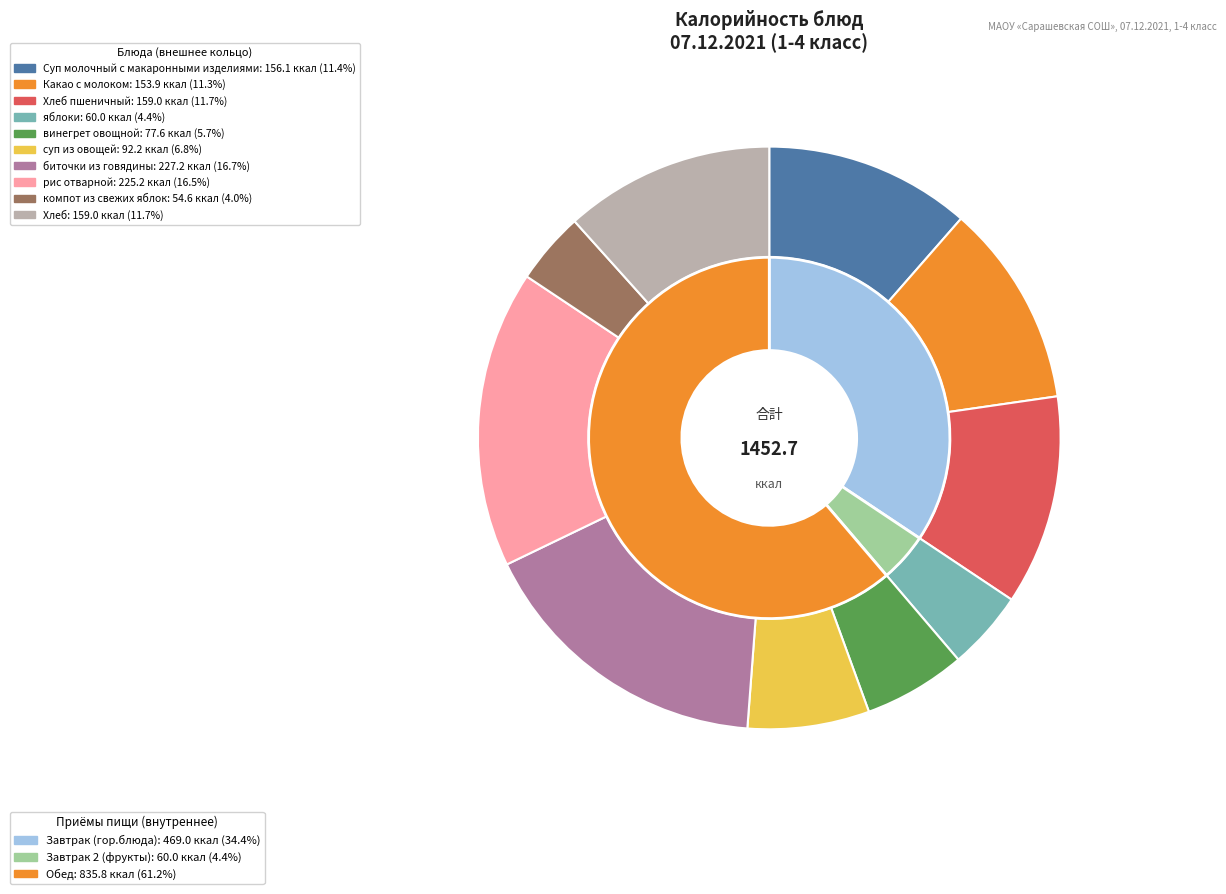

Is there a majority slice in this chart?

No